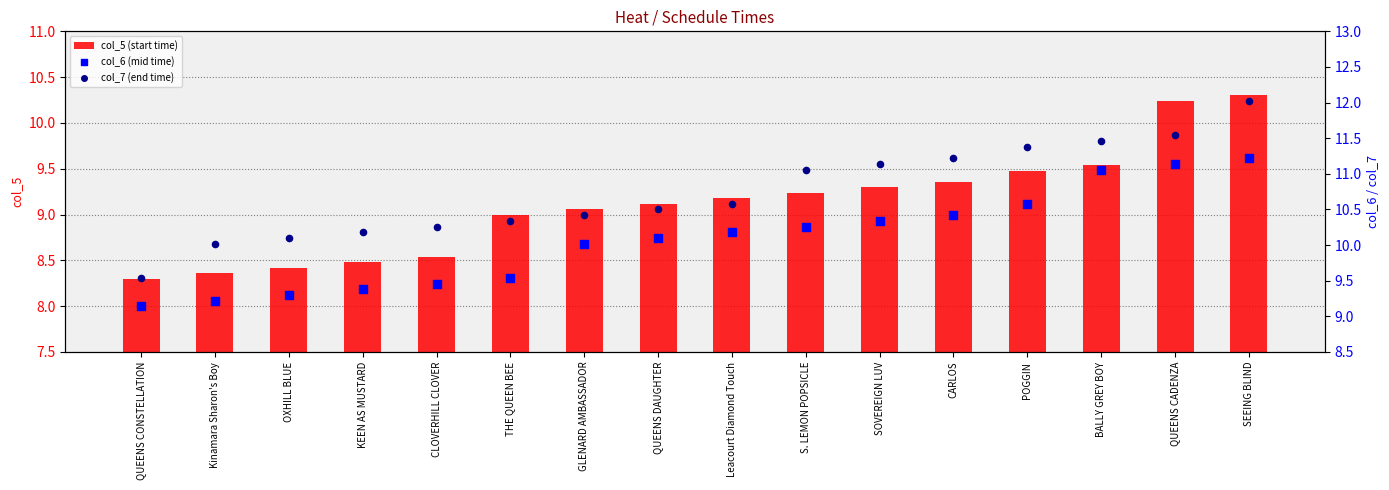

What are all the series names shown in the legend?

col_5 (start time), col_6 (mid time), col_7 (end time)